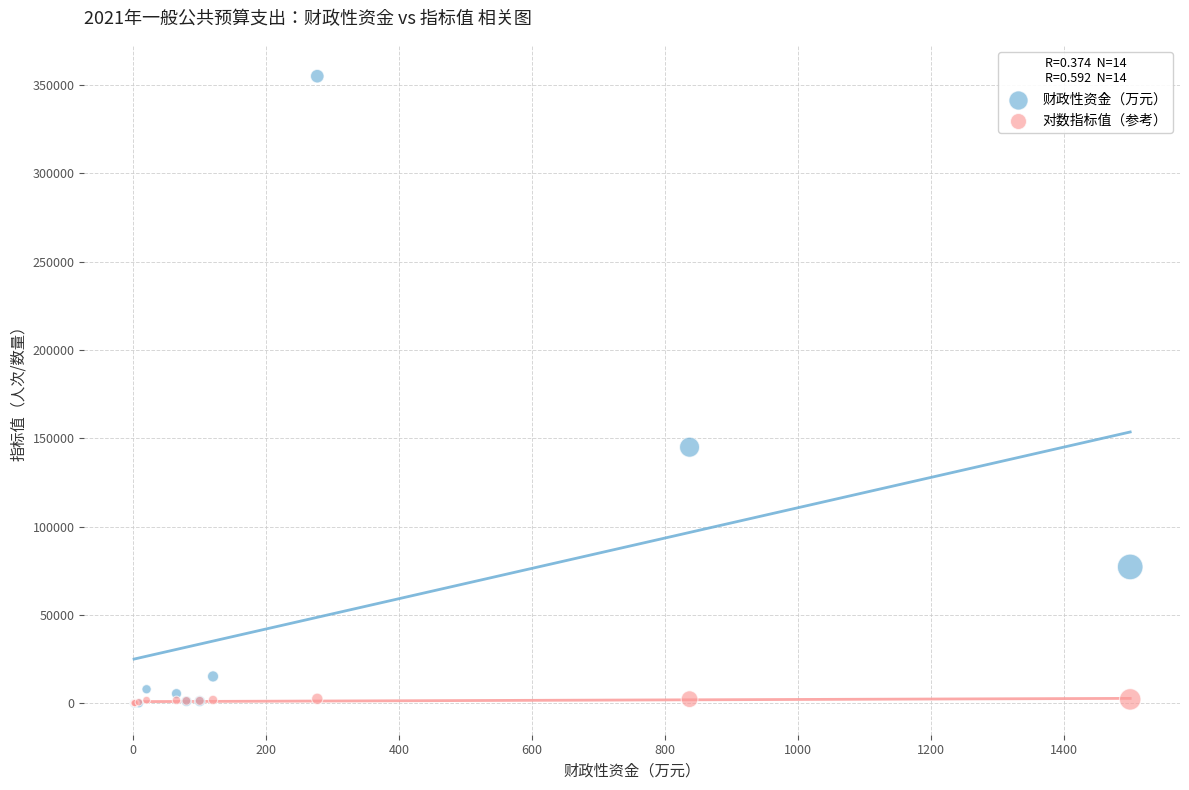

What are all the series names shown in the legend?

财政性资金（万元）, 对数指标值（参考）